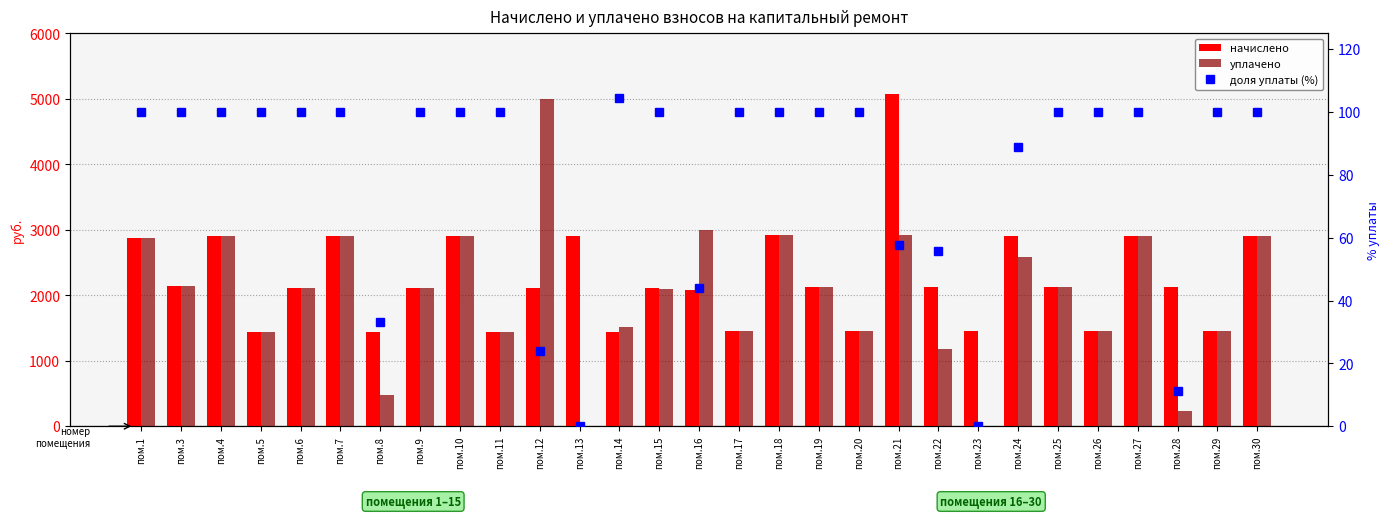

Does the chart contain stacked bars?

No